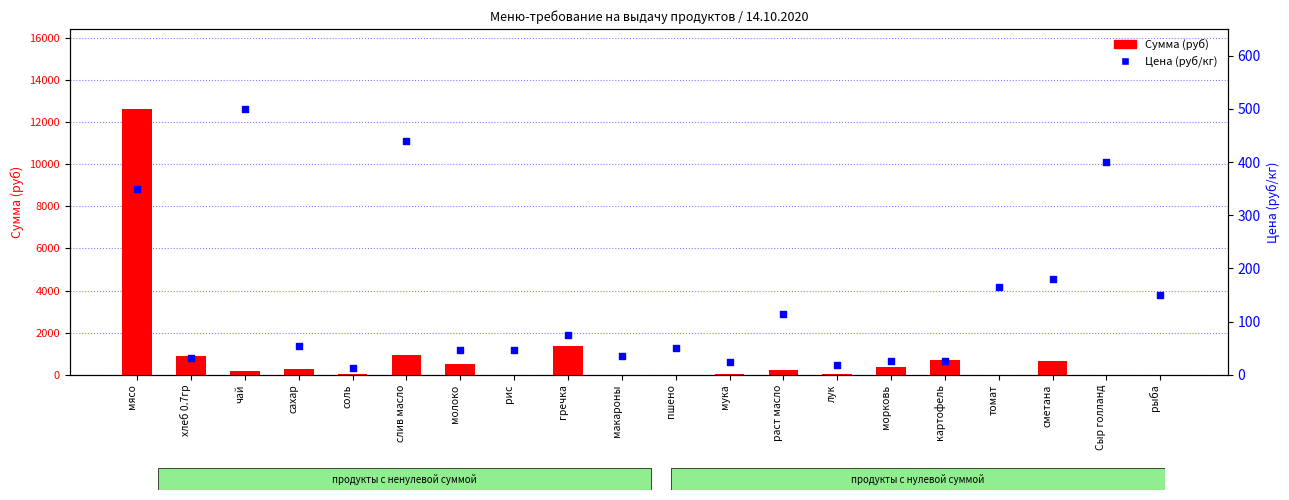

At which category is the sum across all series the highest?

мясо